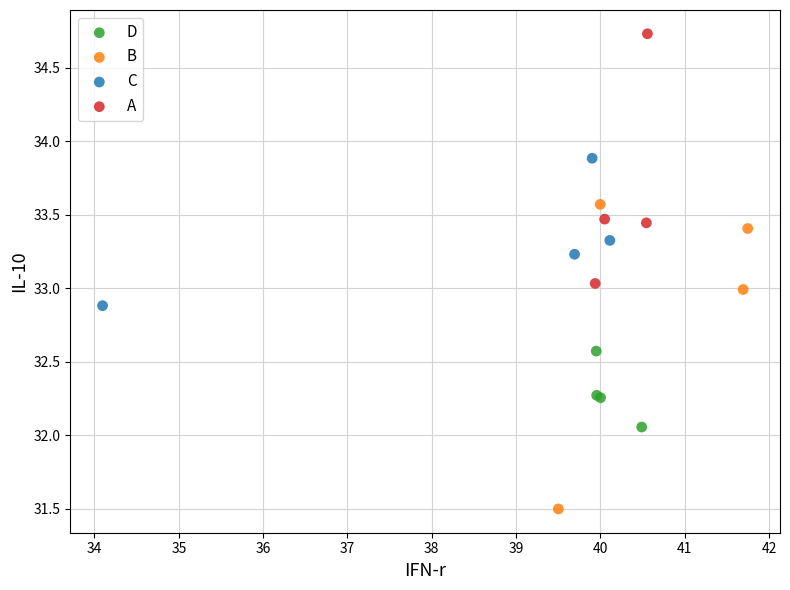

Which series reaches the minimum Y coordinate?

B